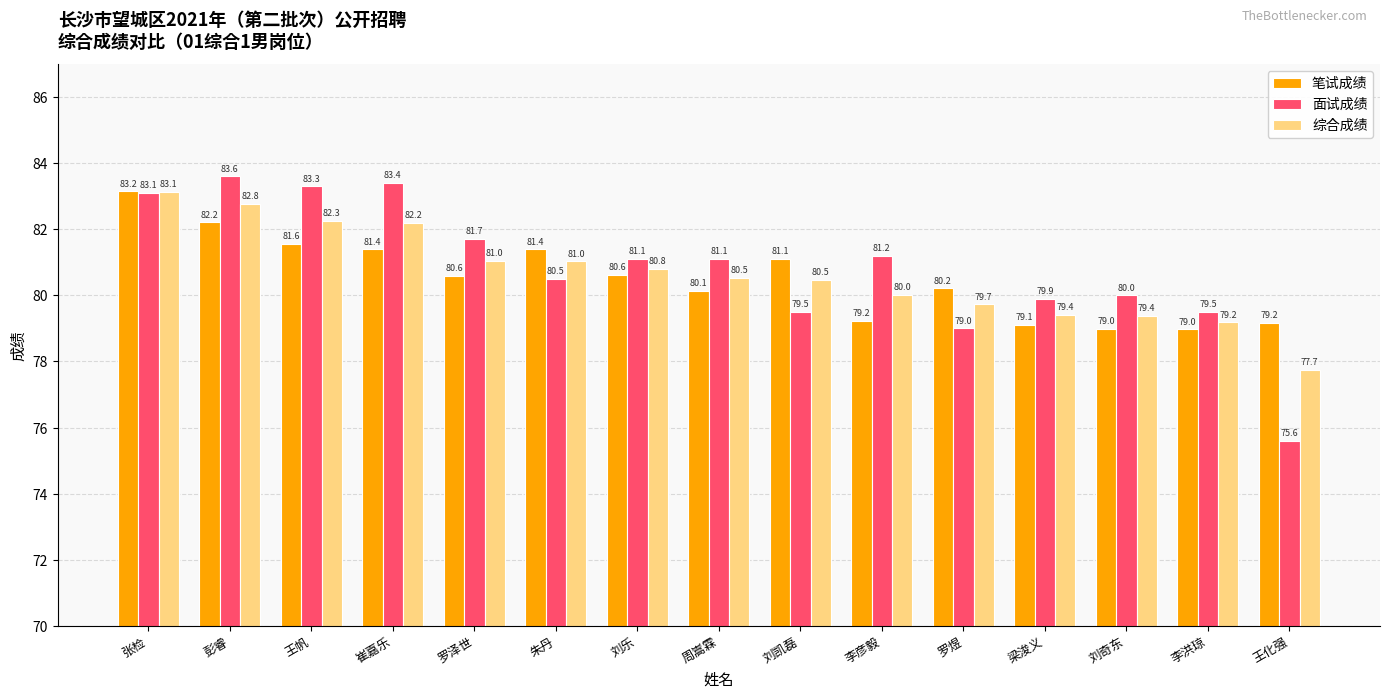

What is the sum of the 综合成绩 values at 刘奇东 and 李彦毅?

159.4